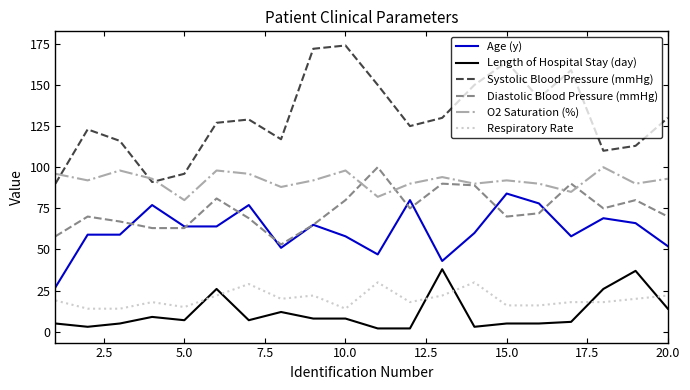

Reading left to right, extract all data points from this chart.

Age (y): 27	59	59	77	64	64	77	51	65	58	47	80	43	60	84	78	58	69	66	52
Length of Hospital Stay (day): 5	3	5	9	7	26	7	12	8	8	2	2	38	3	5	5	6	26	37	14
Systolic Blood Pressure (mmHg): 90	123	116	91	96	127	129	117	172	174	150	125	130	150	164	142	159	110	113	130
Diastolic Blood Pressure (mmHg): 58	70	67	63	63	81	69	53	65	80	100	75	90	89	70	72	90	75	80	70
O2 Saturation (%): 96	92	98	93	80	98	96	88	92	98	82	90	94	90	92	90	85	100	90	93
Respiratory Rate: 19	14	14	18	15	22	29	20	22	14	30	18	22	30	16	16	18	18	20	22